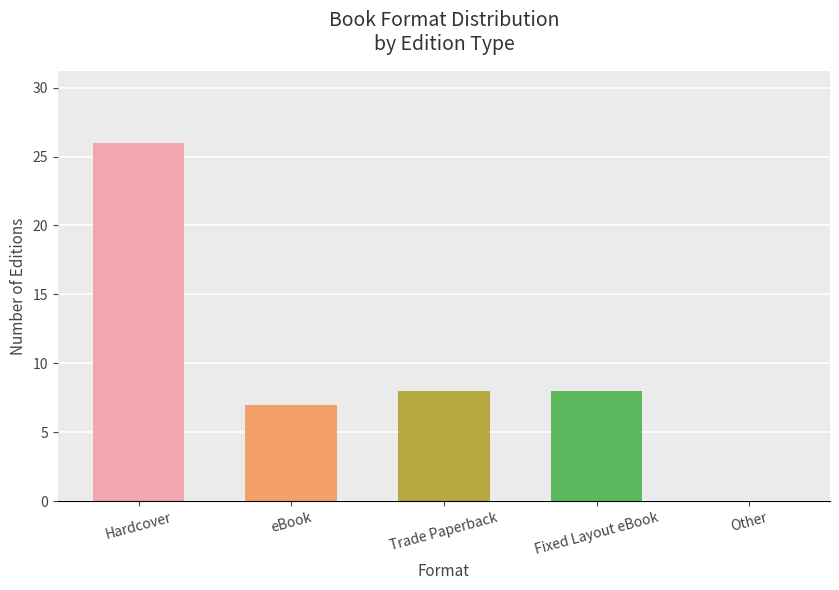

Which has a higher value, Fixed Layout eBook or Hardcover?

Hardcover